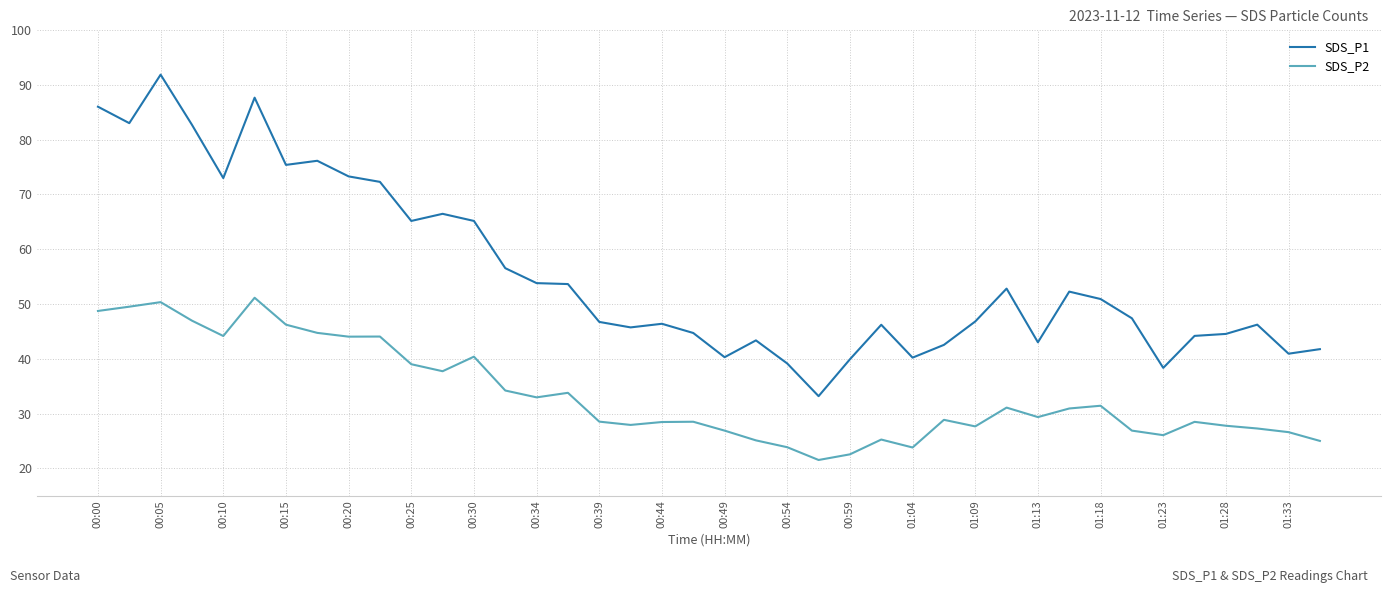

List the series in order of their peak value, highest first.

SDS_P1, SDS_P2